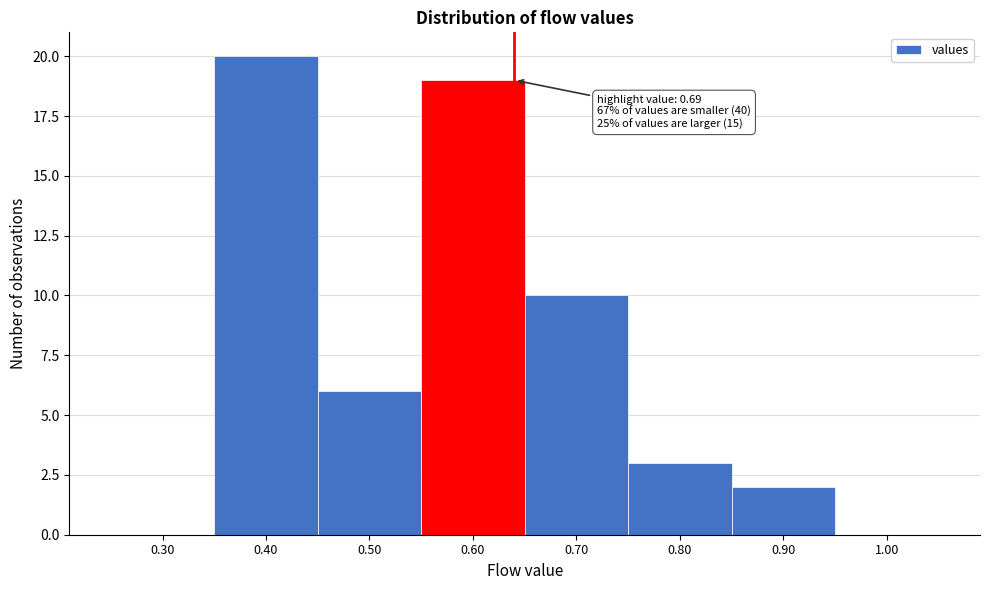

Reading left to right, transcribe all the data shown in this chart.

0.30=0	0.40=20	0.50=6	0.60=19	0.70=10	0.80=3	0.90=2	1.00=0